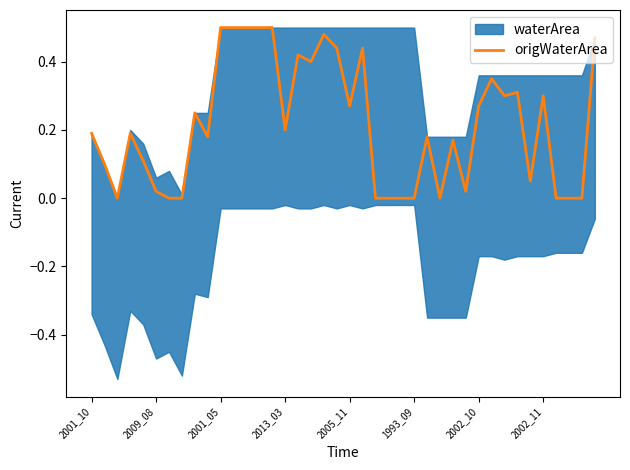

Reading left to right, extract all data points from this chart.

0.2	0.1	0.0	0.2	0.1	0.0	0.0	0.0	0.2	0.2	0.5	0.5	0.5	0.5	0.5	0.2	0.4	0.4	0.5	0.4	0.3	0.4	0.0	0.0	0.0	0.0	0.2	0.0	0.2	0.0	0.3	0.3	0.3	0.3	0.1	0.3	0.0	0.0	0.0	0.5